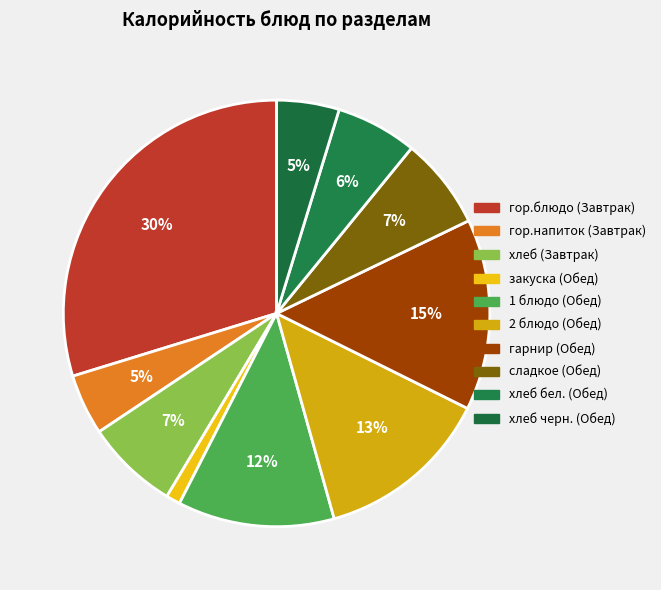

Is it true that сладкое (Обед) is 7% of the pie?

True